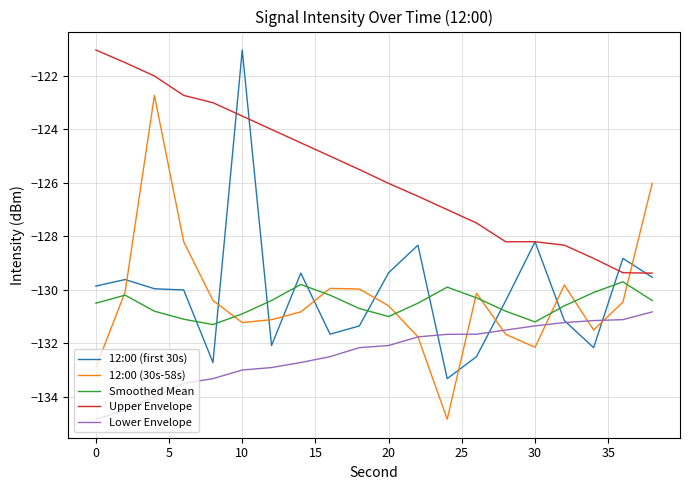

True or false: Smoothed Mean and Upper Envelope cross at least once.

False